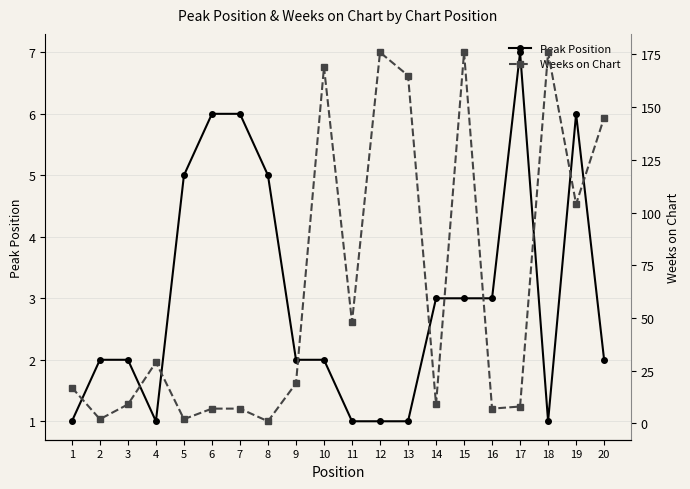

List the series in order of their peak value, highest first.

Weeks on Chart, Peak Position